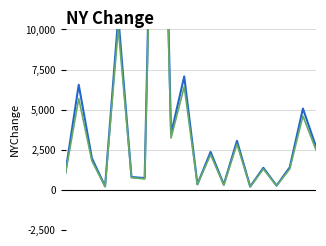

True or false: Value Traded has a value of 2591 at 18.

False